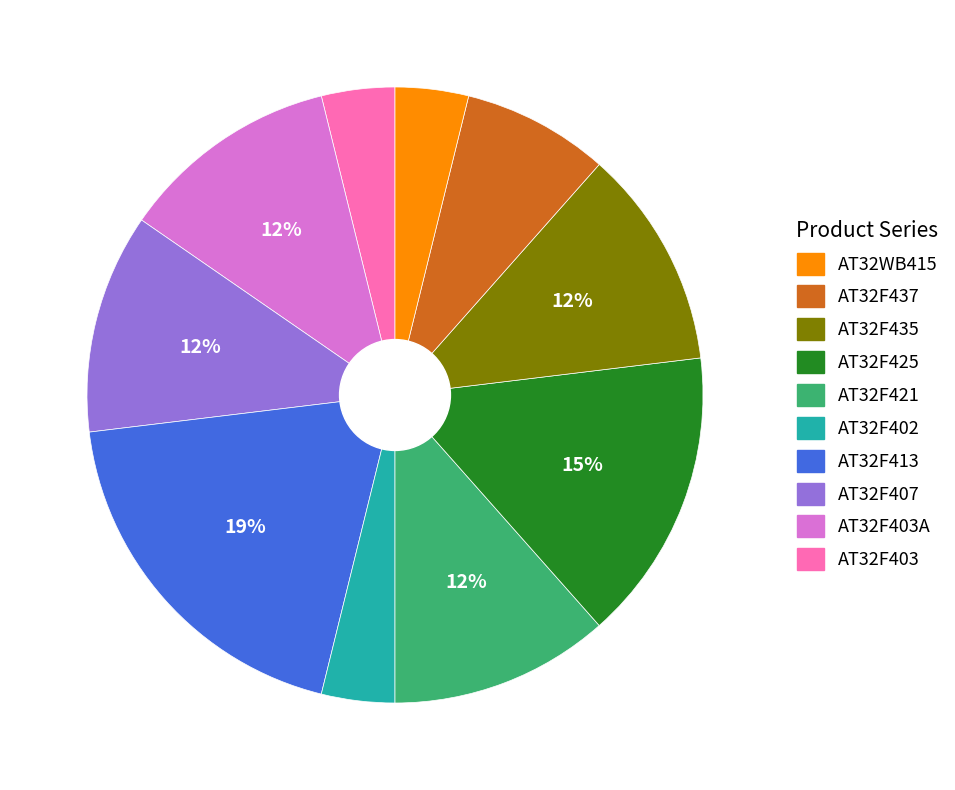

To the nearest percent, what is the difference between the largest and smallest slice percentages?

15%